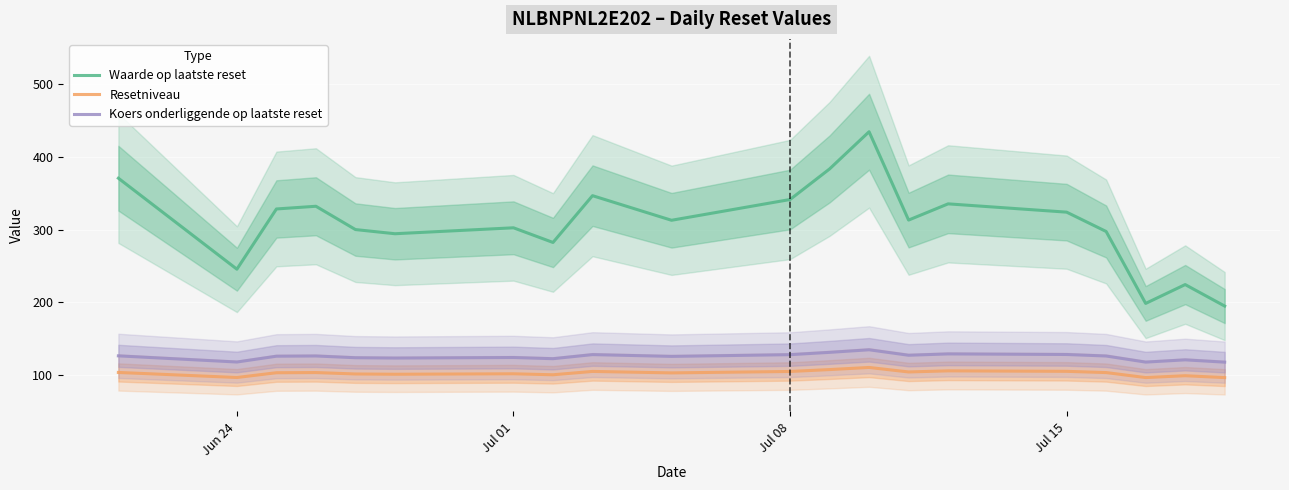

True or false: Koers onderliggende op laatste reset and Resetniveau cross at least once.

False